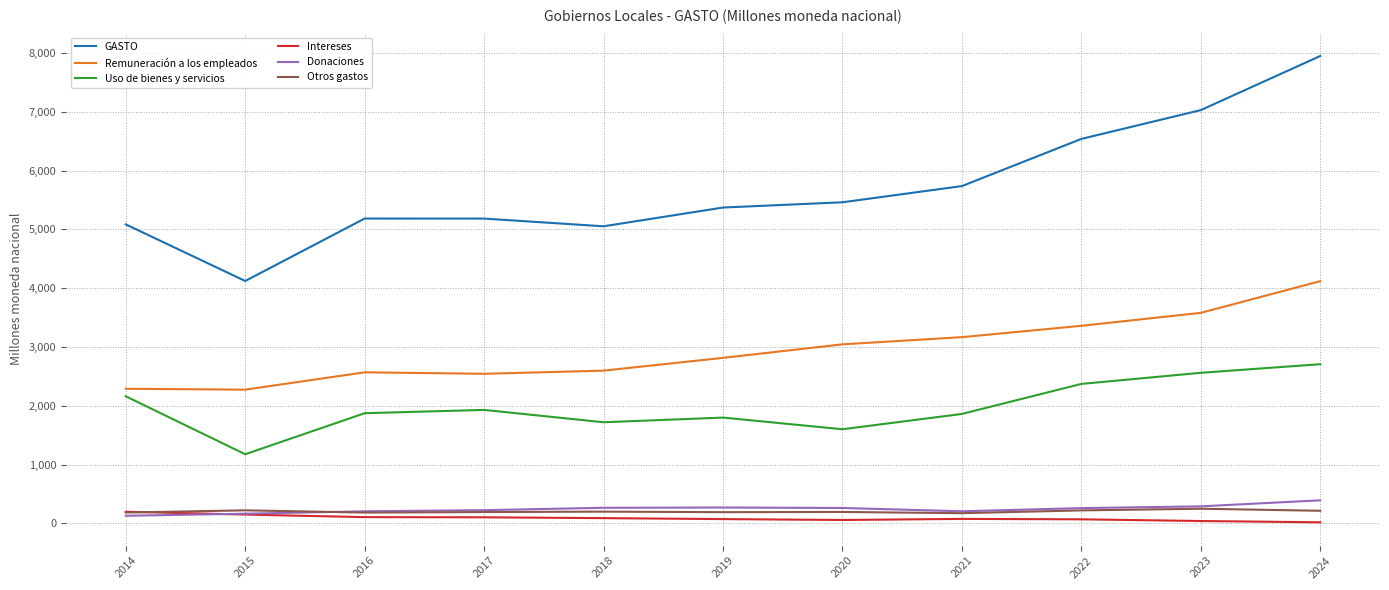

Where does the Donaciones series first go above 259?

2018